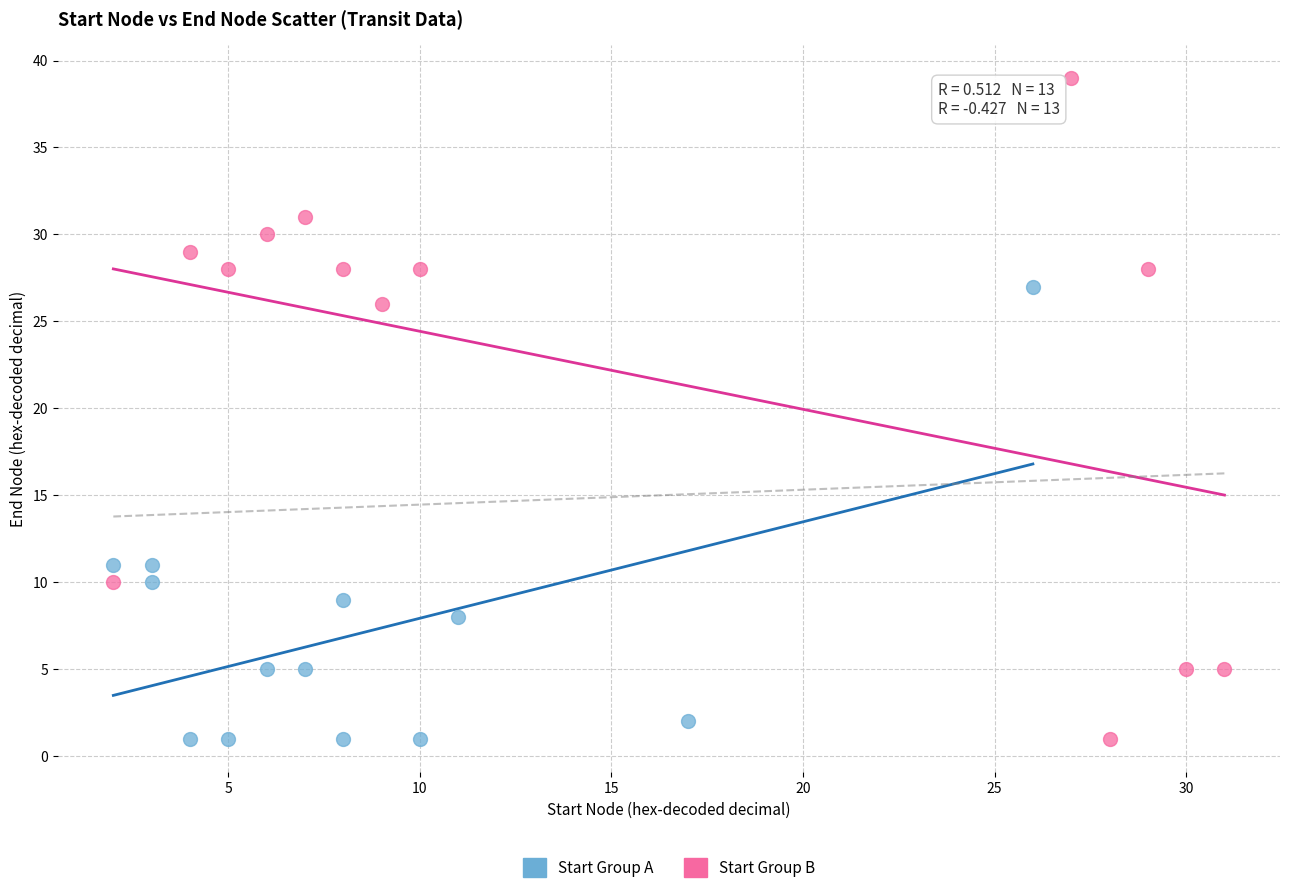

Which series has the largest Y range (max minus min)?

Start Group B